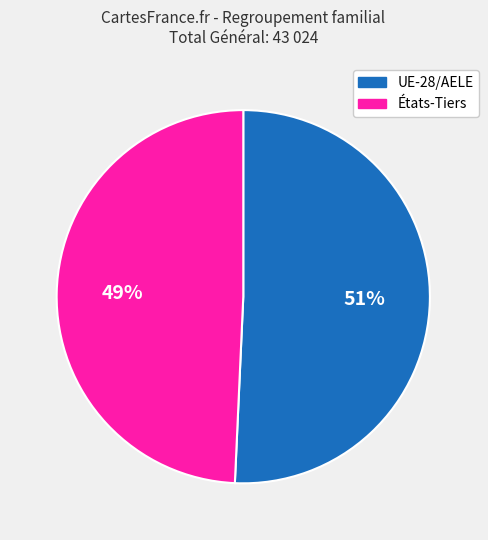

Which slice represents more than half of the pie?

UE-28/AELE